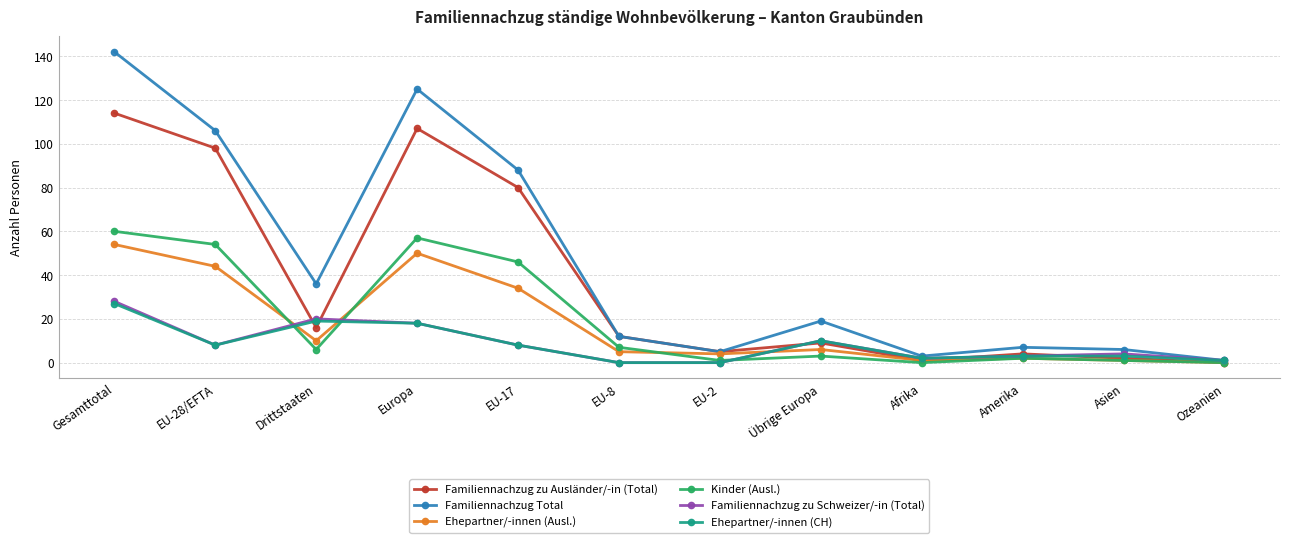

How many lines are shown in the chart?

6